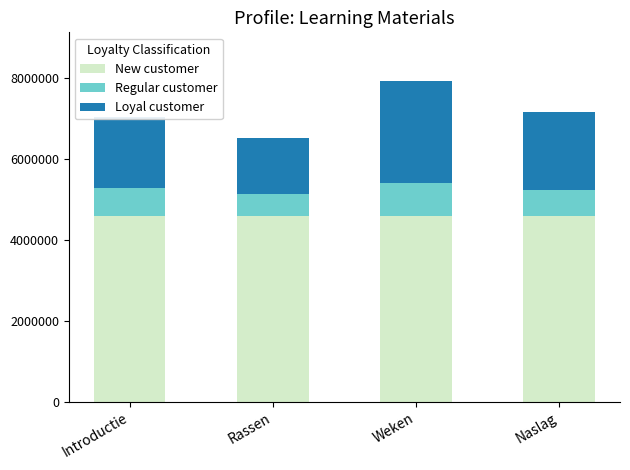

What is the total value across all series at Weken?

7938518